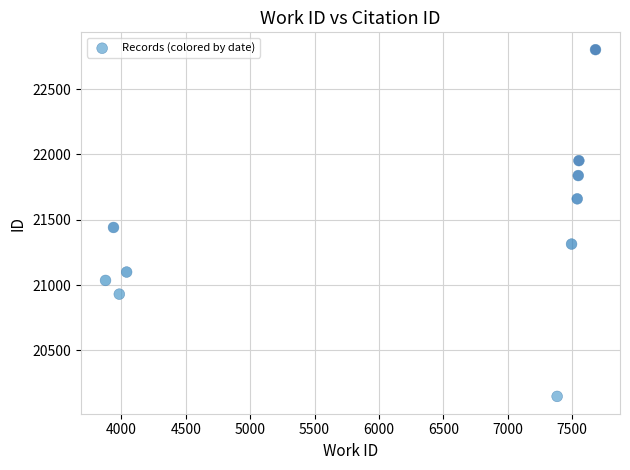

What Y value in the scatter plot is closest to 21475?

21441